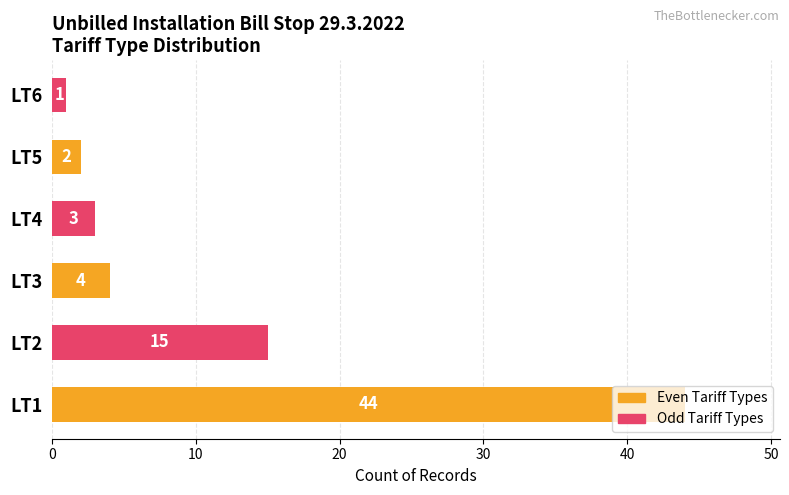

Where is the data nearest to the value 22?

LT2